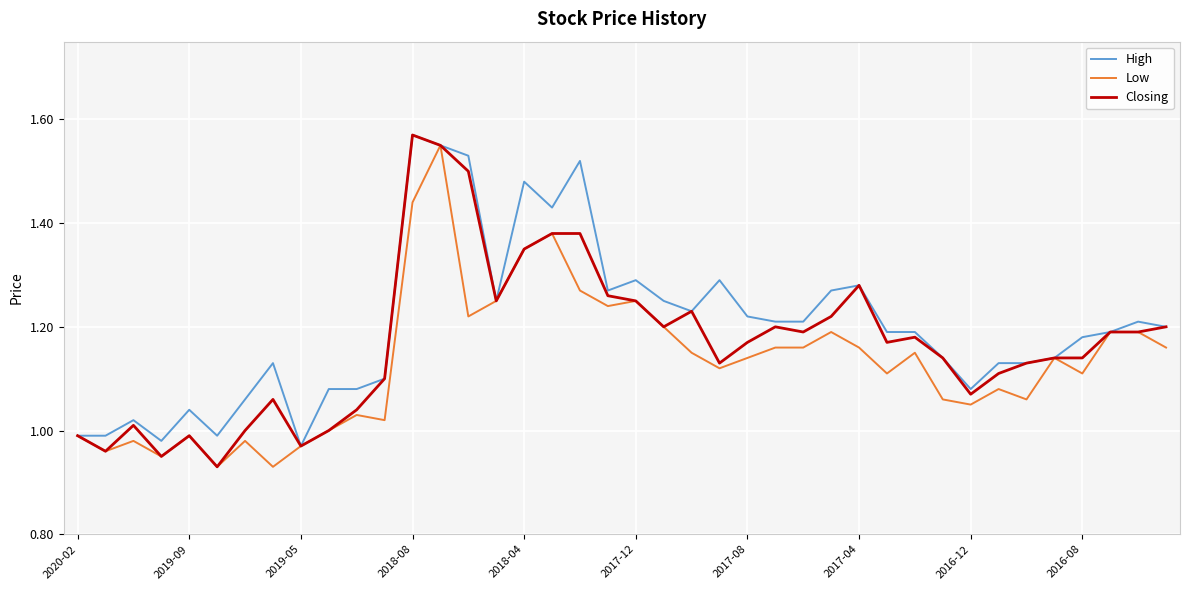

What are all the series names shown in the legend?

High, Low, Closing